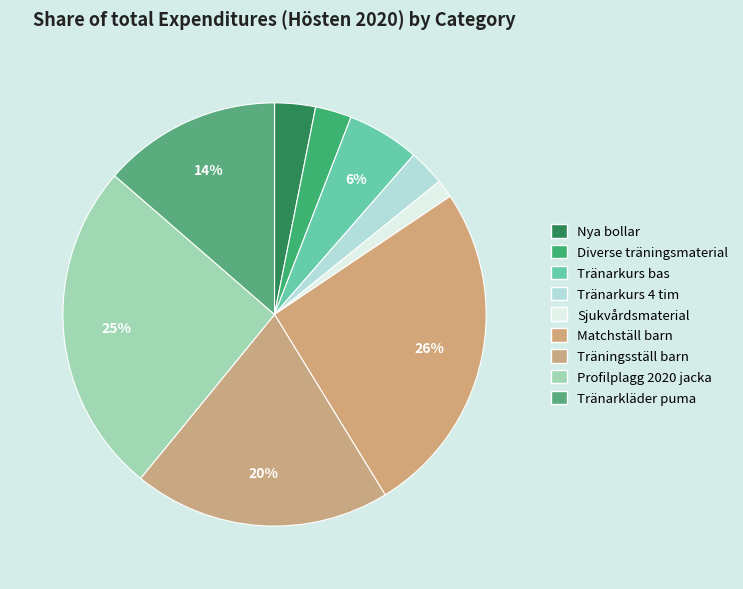

What percentage is NOT represented by Nya bollar?

96.9%